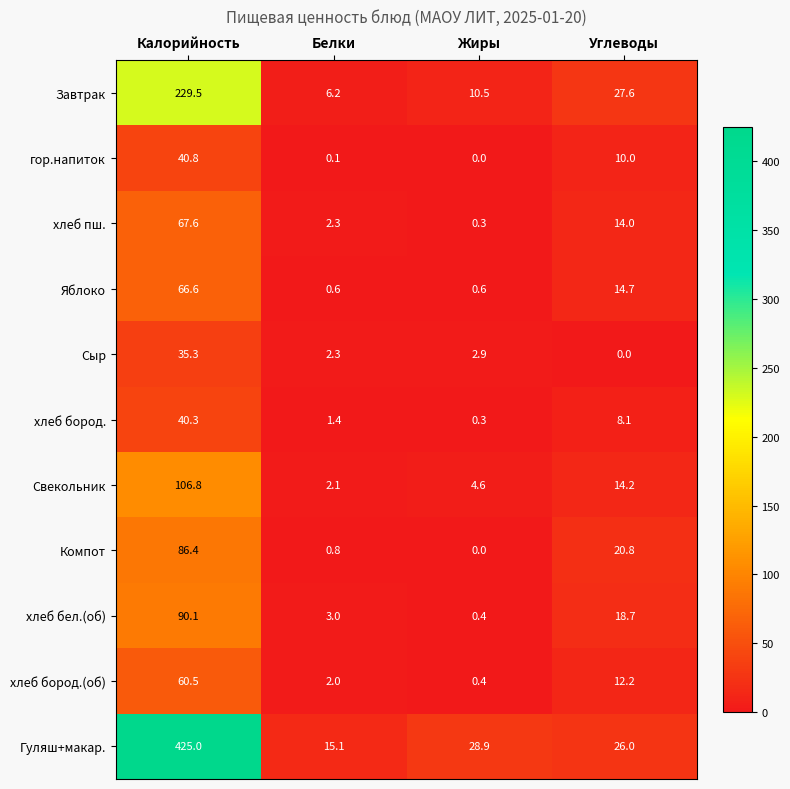

What is the difference between the highest and lowest values at Жиры?

28.9